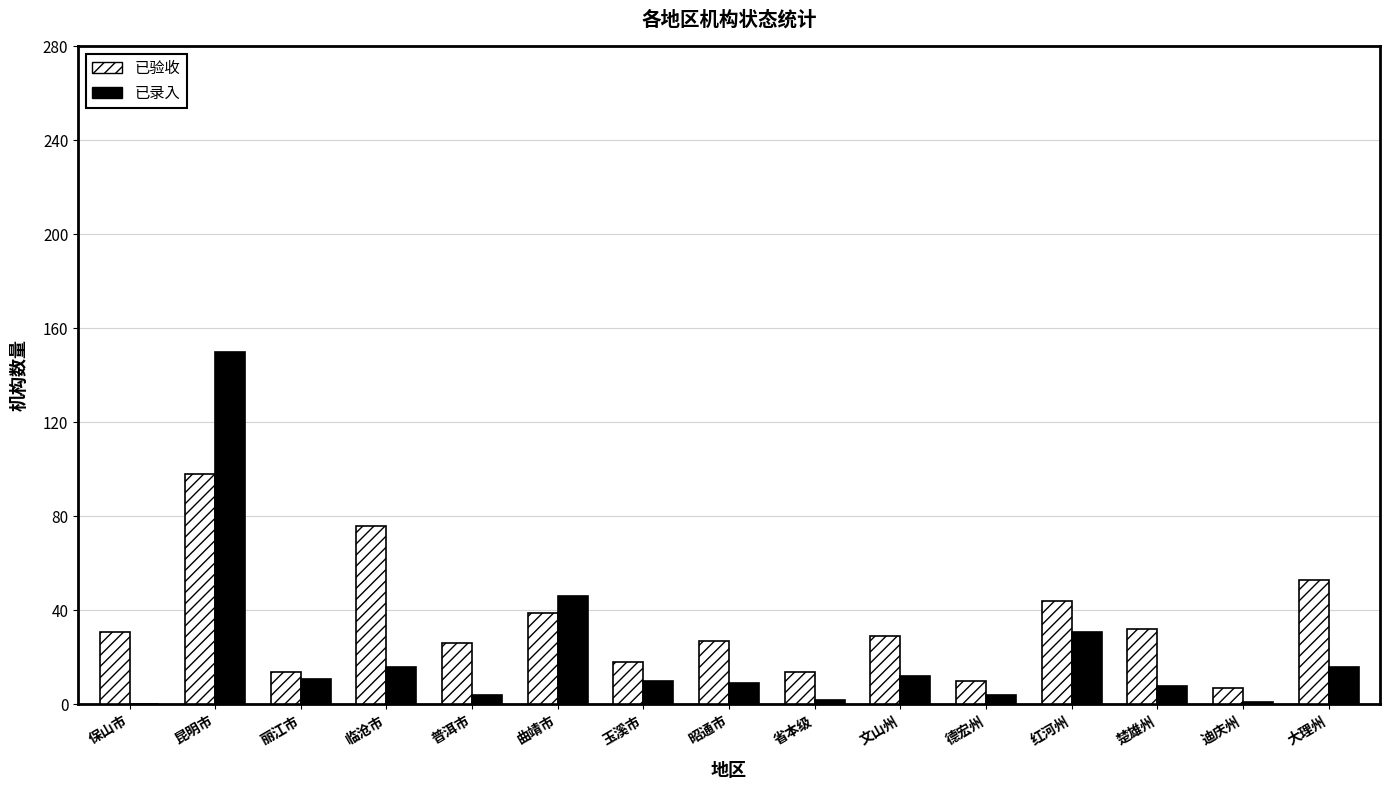

How many series are shown in this chart?

2